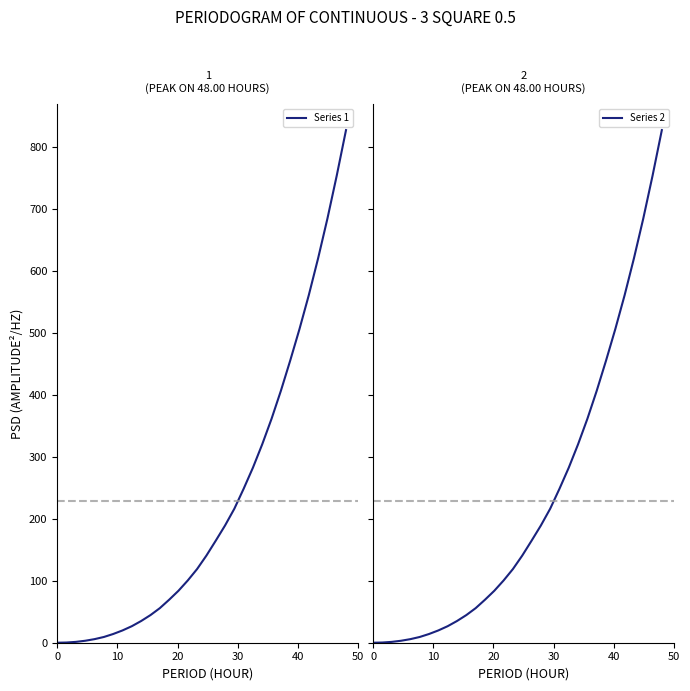

What is the highest value of the Series 1 series?

827.8